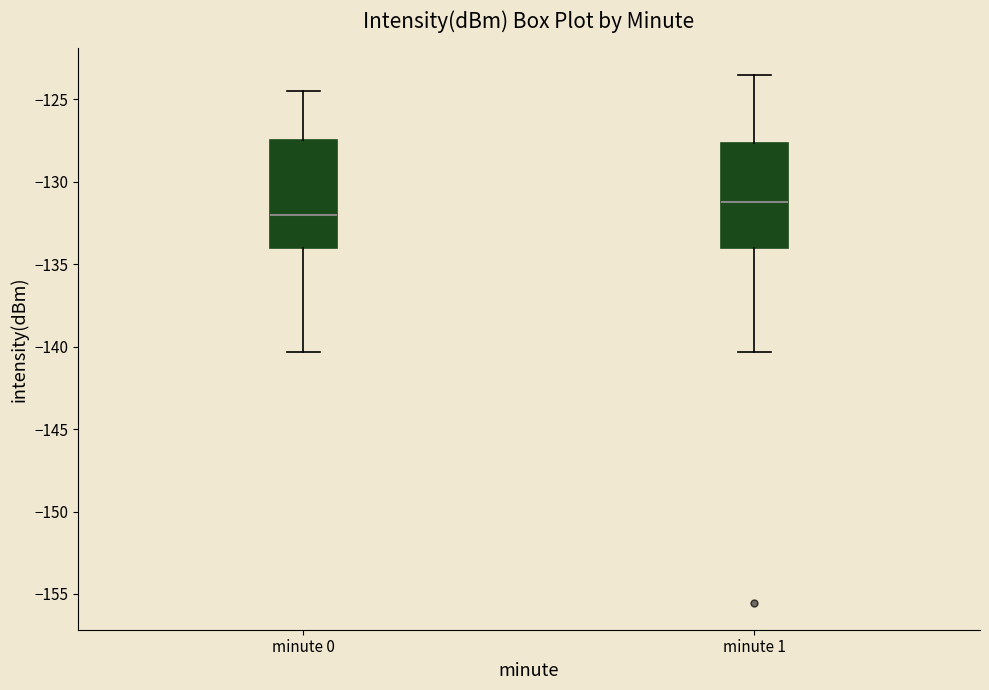

Which box has the highest median line?

minute 1